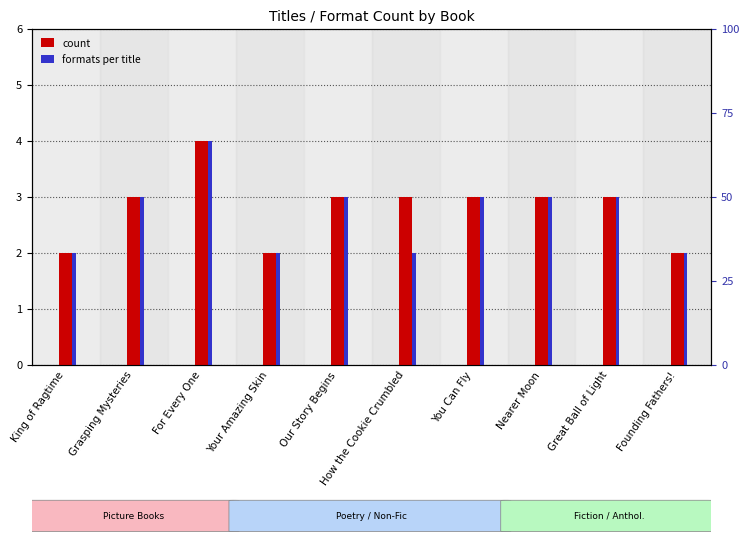

What is the difference between the maximum and minimum values in the formats per title series?

2